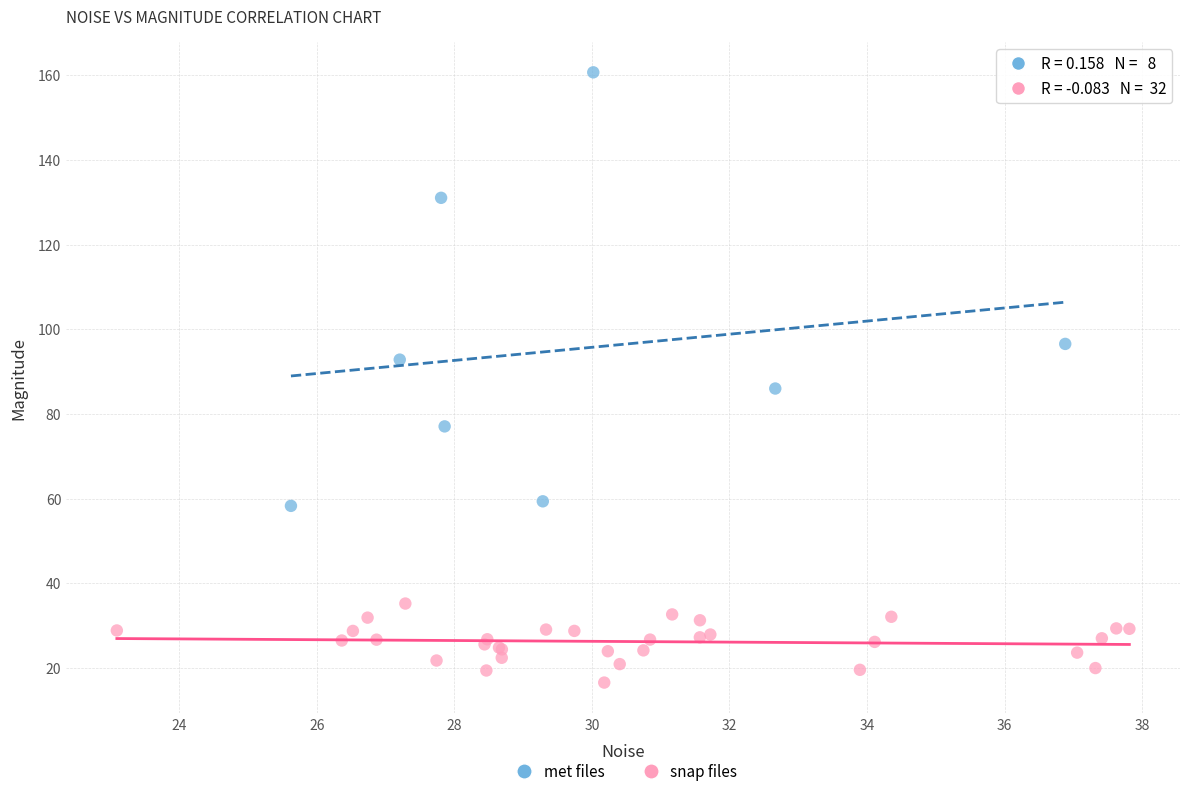

Which series contains the lowest Y value?

snap files